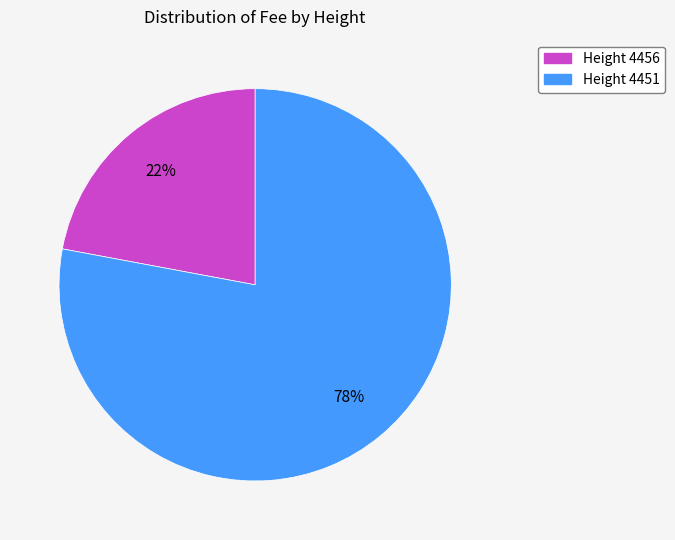

To the nearest percent, what is the difference between the largest and smallest slice percentages?

56%